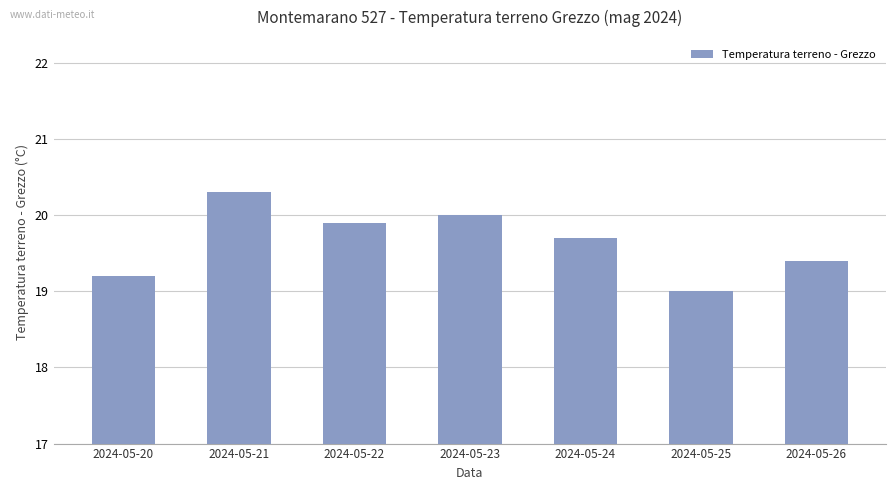

What is the change in value from 2024-05-21 to 2024-05-26?

-0.9